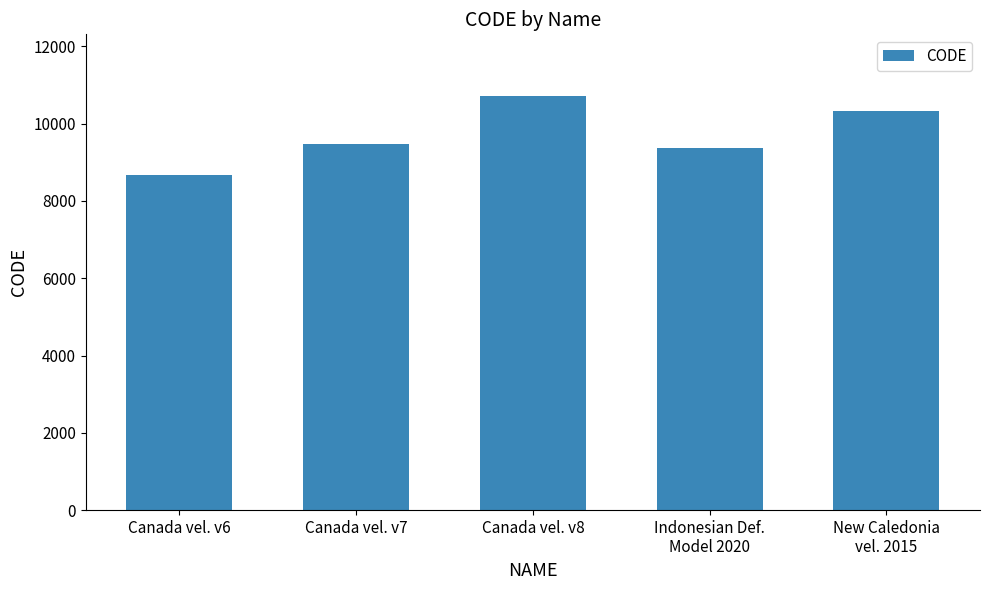

What is the greatest value displayed?

10707